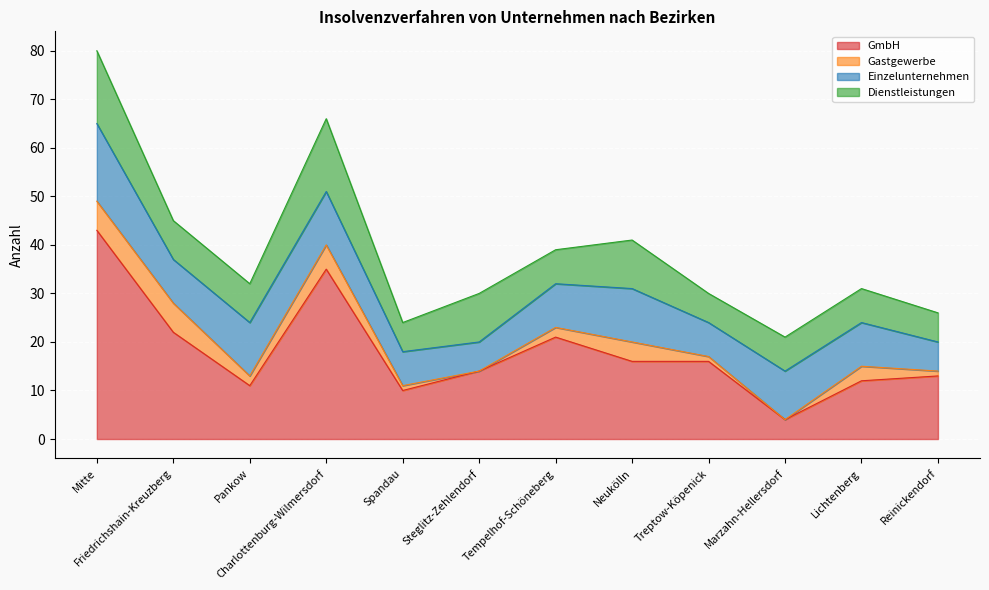

Reading left to right, what are all the values shown in this chart?

GmbH: 43	22	11	35	10	14	21	16	16	4	12	13
Gastgewerbe: 6	6	2	5	1	0	2	4	1	0	3	1
Einzelunternehmen: 16	9	11	11	7	6	9	11	7	10	9	6
Dienstleistungen: 15	8	8	15	6	10	7	10	6	7	7	6